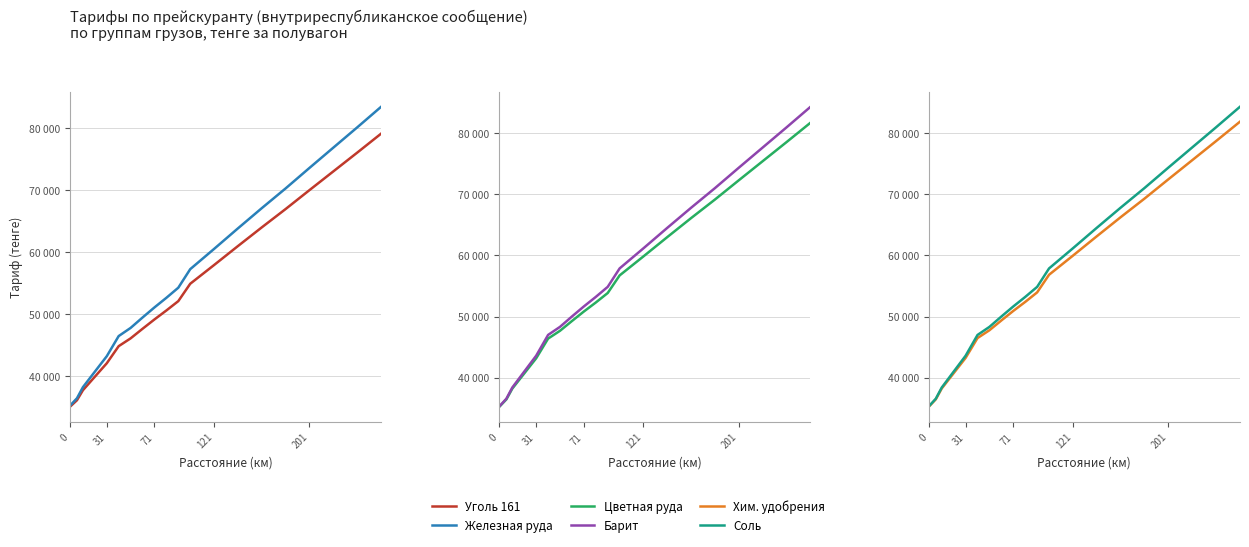

What is the average value of the Барит series?

56987